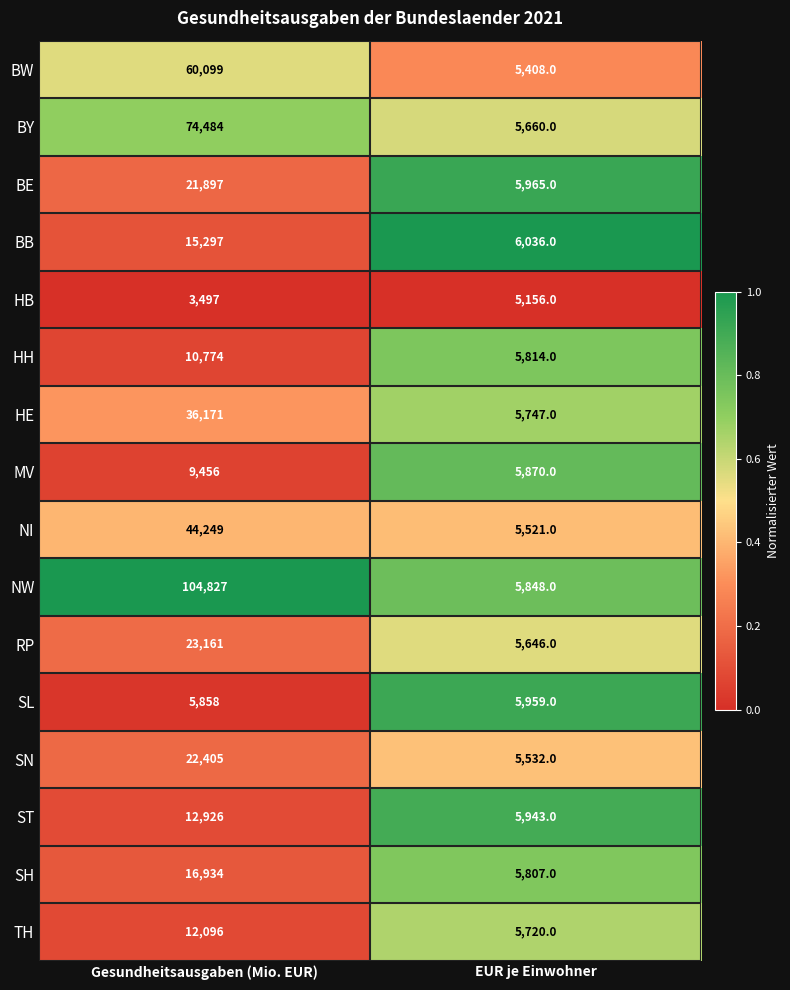

List the labels in order of BB value, largest first.

Gesundheitsausgaben (Mio. EUR), EUR je Einwohner